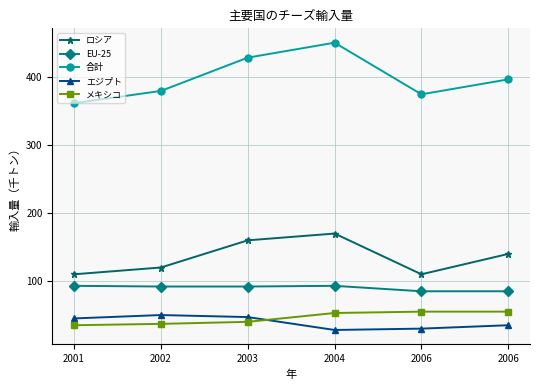

Which label corresponds to the smallest value in the chart?

2004